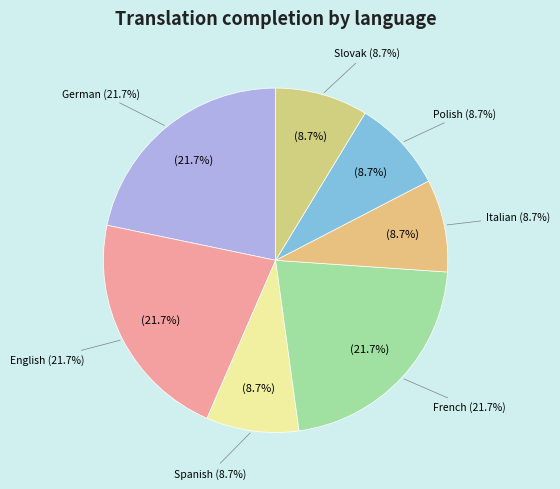

To the nearest percent, what portion does Spanish represent?

9%